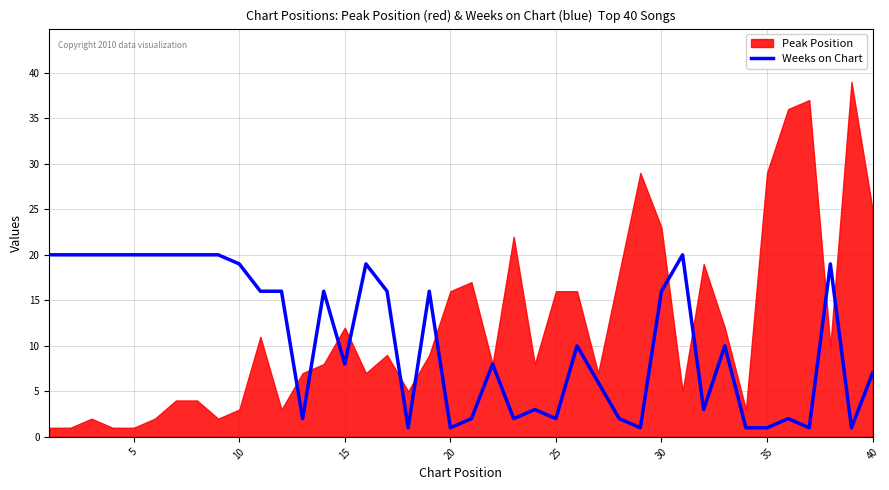

What is the average value?

11